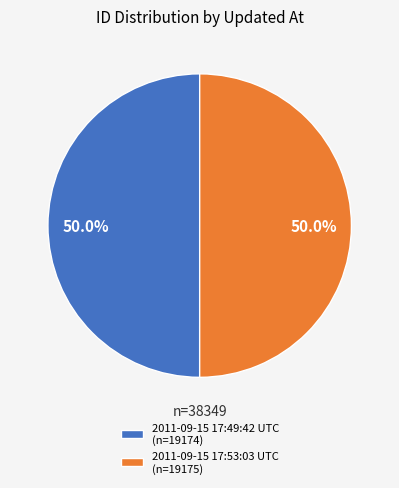

How many slices are in this pie chart?

2